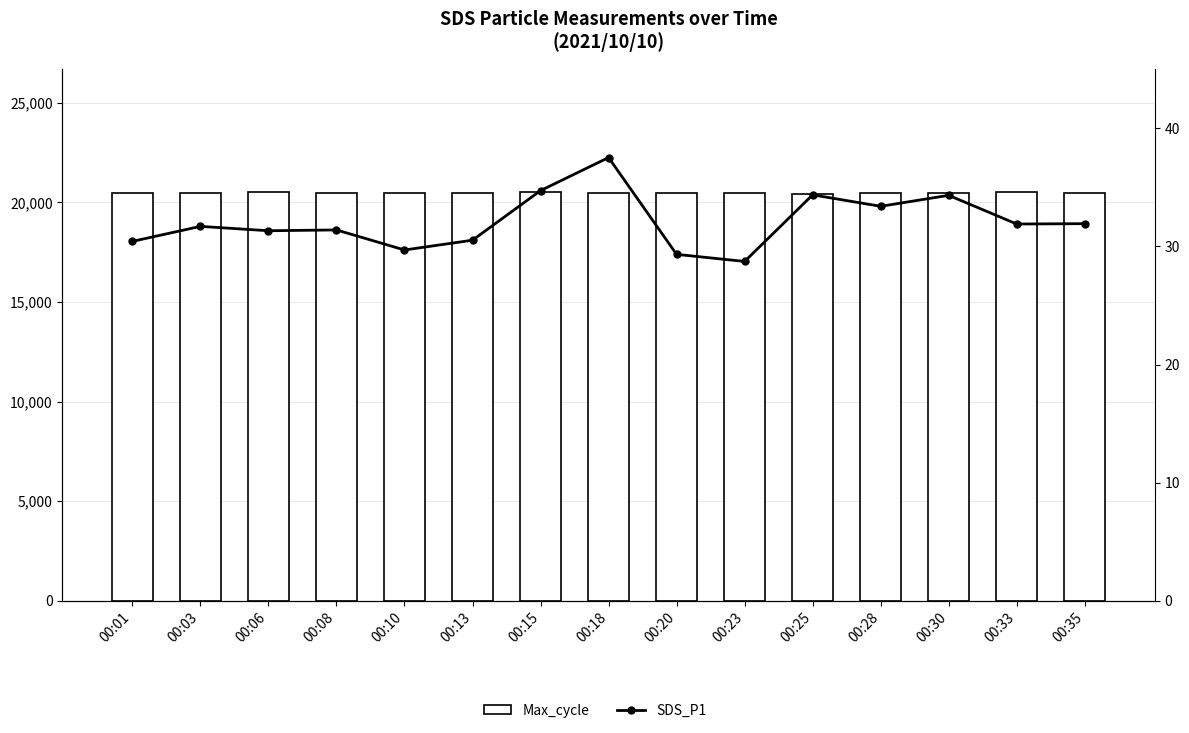

What is the maximum value for Max_cycle?

20543.0